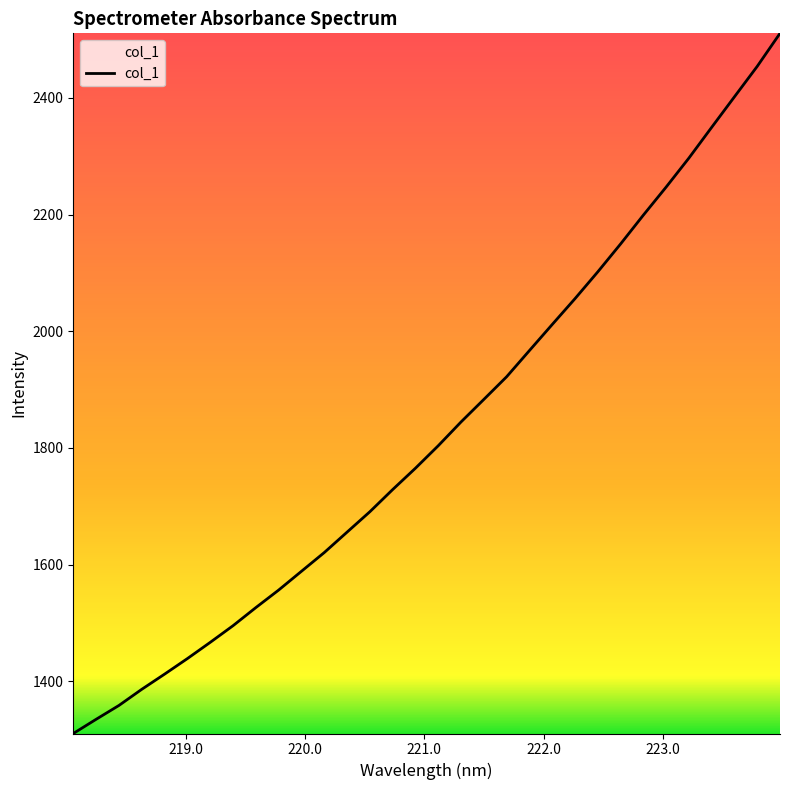

Count the number of data series in this chart.

1